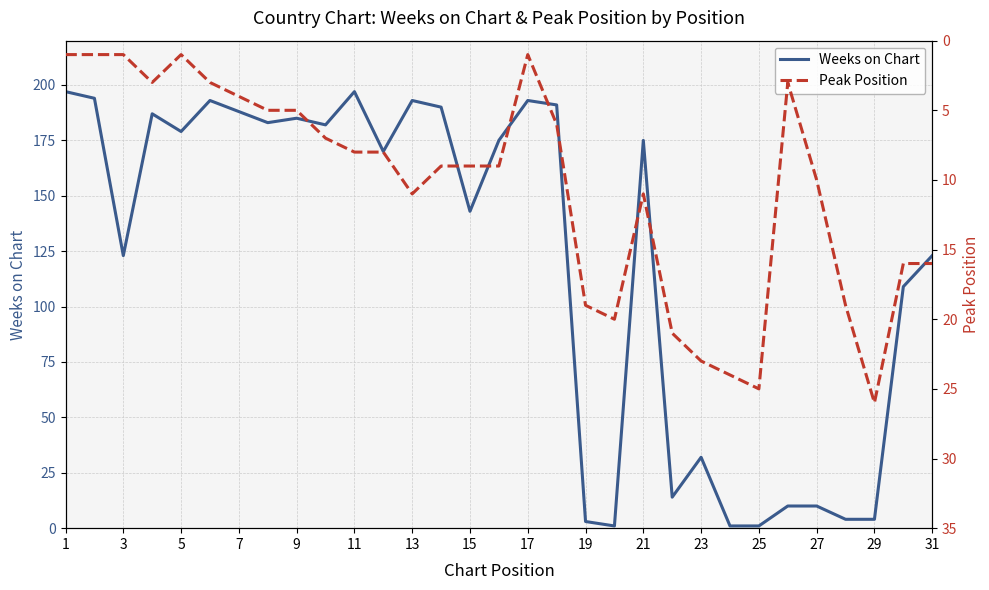

The Weeks on Chart series shows 250 at 21. True or false?

False